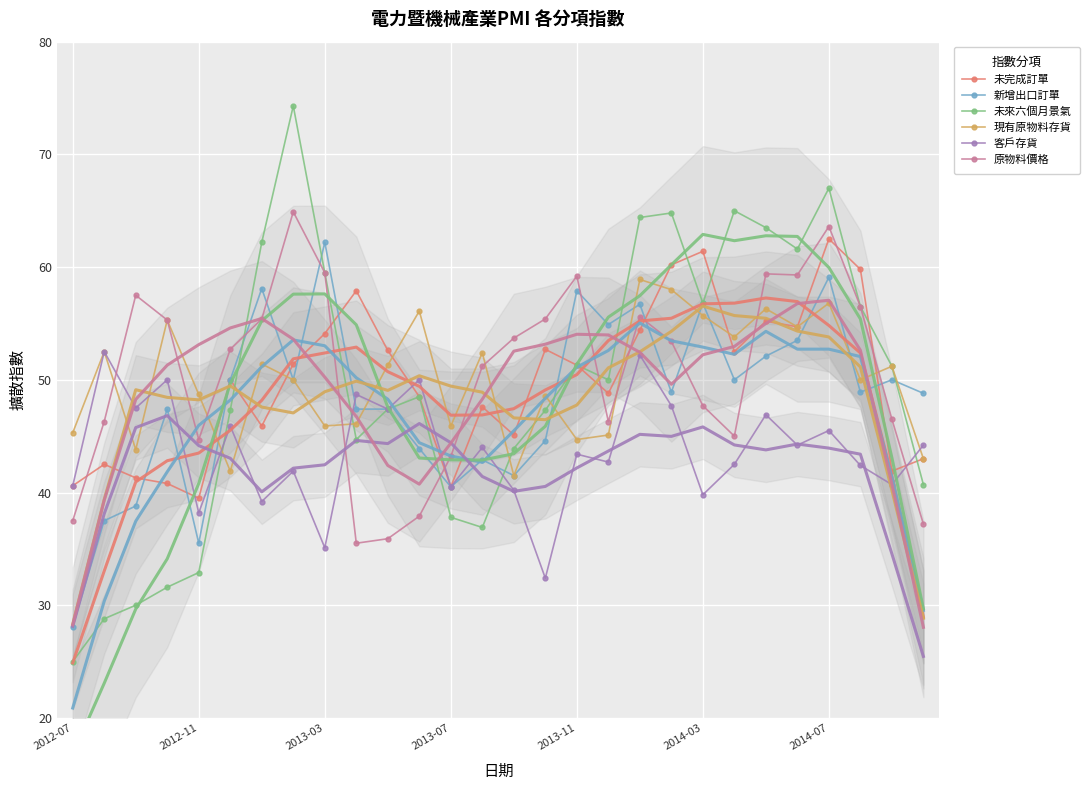

Which series changed the most between 10 and 17?

原物料價格